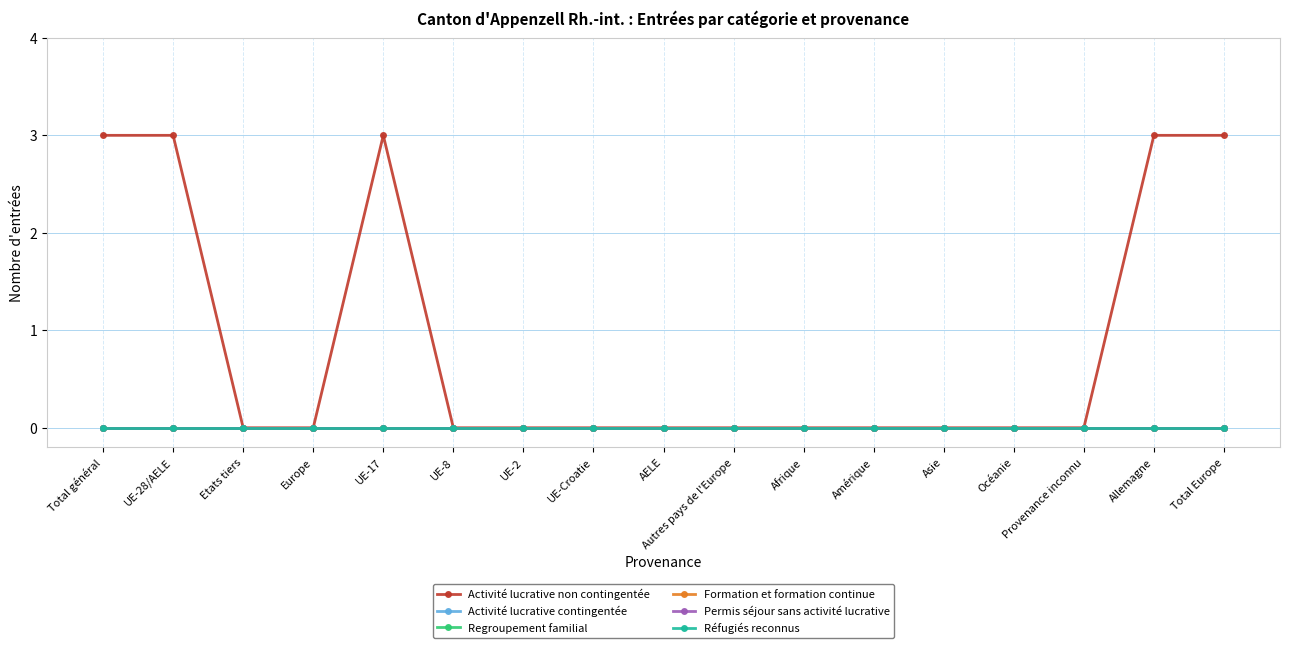

List the labels in order of Formation et formation continue value, smallest first.

Total général, UE-28/AELE, Etats tiers, Europe, UE-17, UE-8, UE-2, UE-Croatie, AELE, Autres pays de l'Europe, Afrique, Amérique, Asie, Océanie, Provenance inconnu, Allemagne, Total Europe